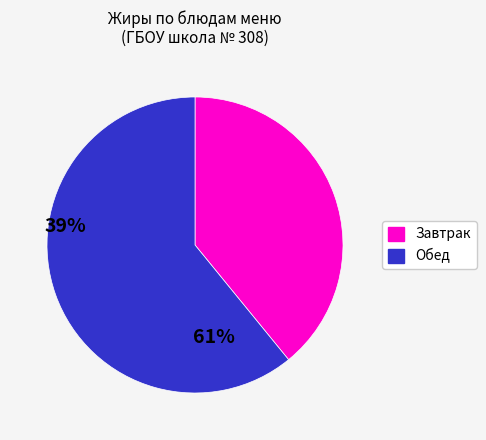

Is there any slice that represents more than half of the pie?

Yes